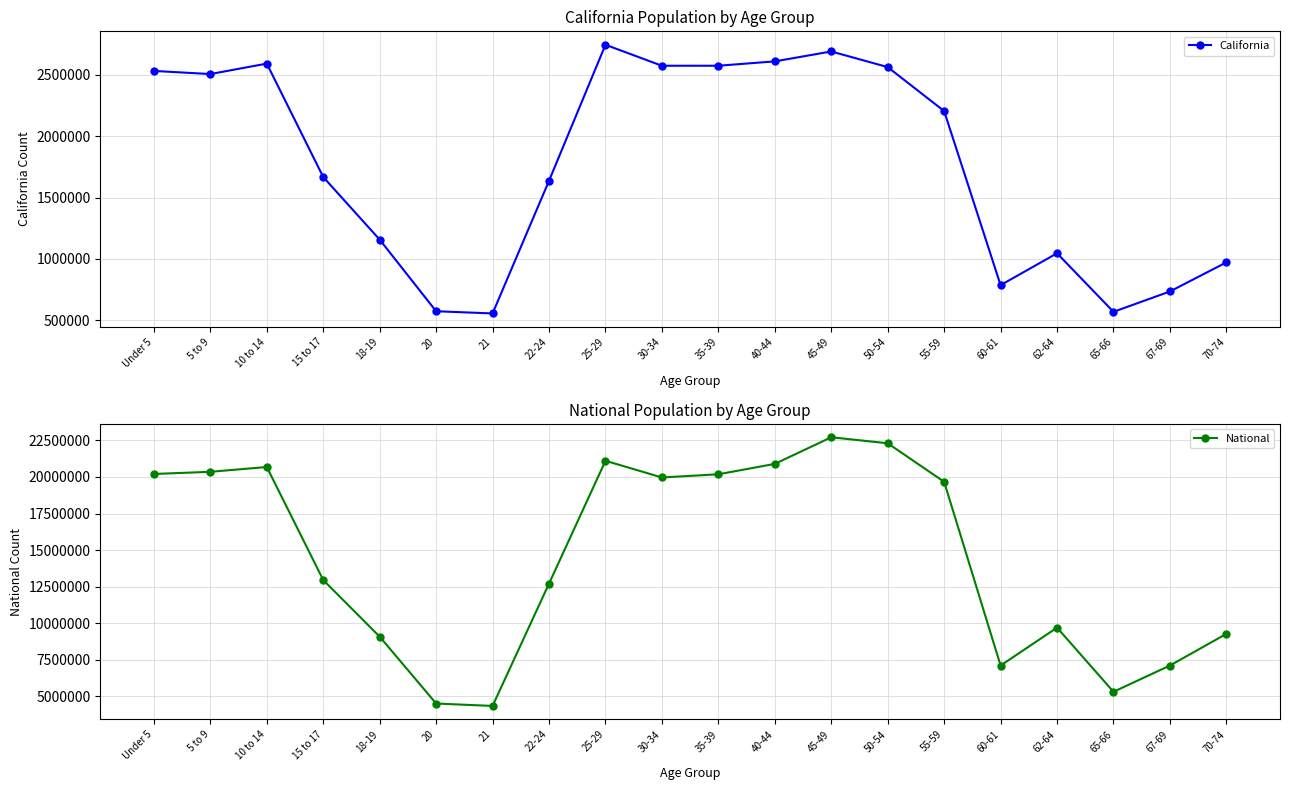

How many interior local peaks does the National series have?

4